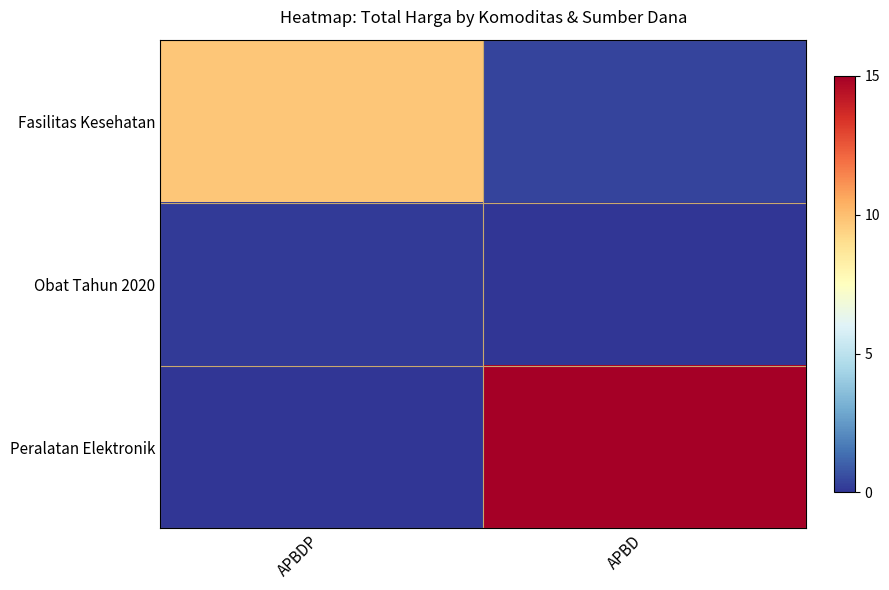

Reading right to left, what are all the values shown in this chart?

Fasilitas Kesehatan: APBD=0.4	APBDP=9.7
Obat Tahun 2020: APBD=0.0	APBDP=0.1
Peralatan Elektronik: APBD=15.0	APBDP=0.0